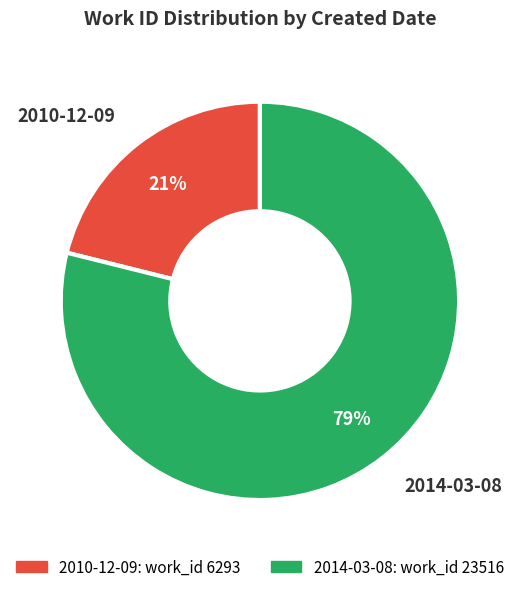

Between 2014-03-08 and 2010-12-09, which is larger?

2014-03-08